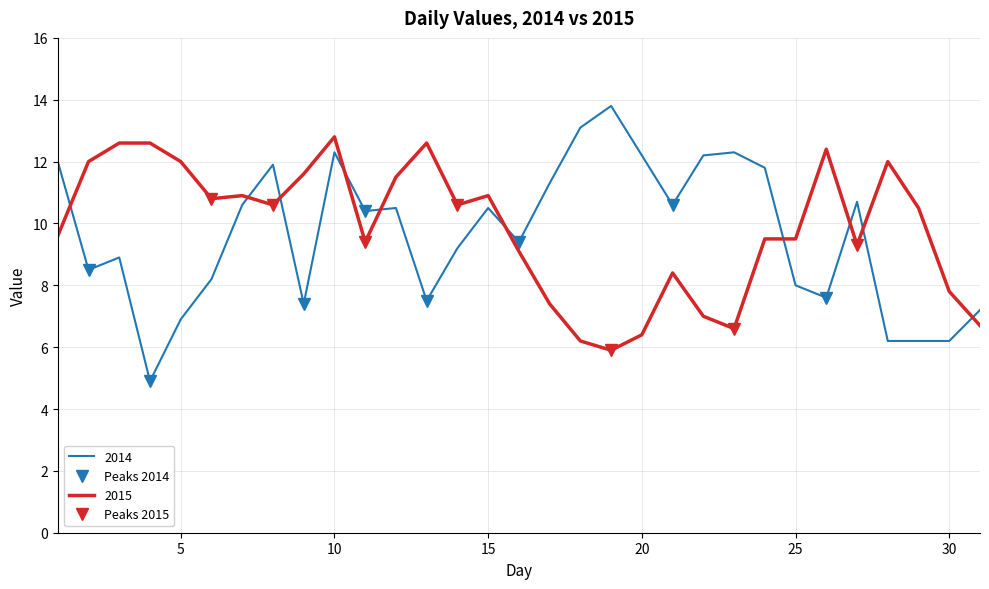

Reading left to right, what are all the values shown in this chart?

2014: 1=12.0	2=8.5	3=8.9	4=4.9	5=6.9	6=8.2	7=10.6	8=11.9	9=7.4	10=12.3	11=10.4	12=10.5	13=7.5	14=9.2	15=10.5	16=9.4	17=11.3	18=13.1	19=13.8	20=12.2	21=10.6	22=12.2	23=12.3	24=11.8	25=8.0	26=7.6	27=10.7	28=6.2	29=6.2	30=6.2	31=7.2
2015: 1=9.6	2=12.0	3=12.6	4=12.6	5=12.0	6=10.8	7=10.9	8=10.6	9=11.6	10=12.8	11=9.4	12=11.5	13=12.6	14=10.6	15=10.9	16=9.1	17=7.4	18=6.2	19=5.9	20=6.4	21=8.4	22=7.0	23=6.6	24=9.5	25=9.5	26=12.4	27=9.3	28=12.0	29=10.5	30=7.8	31=6.7